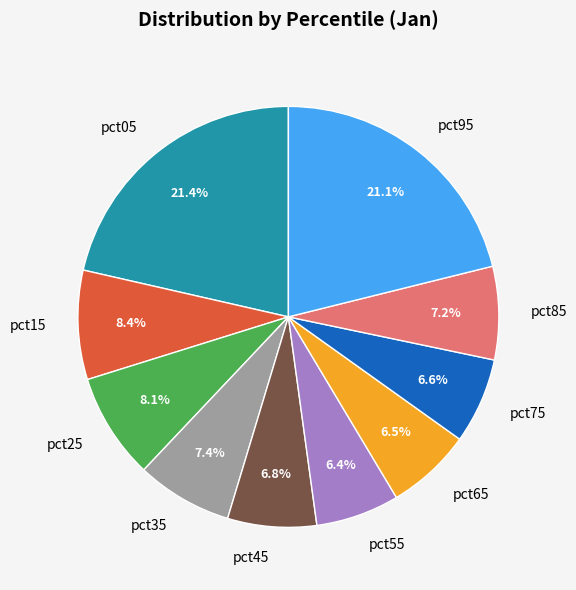

Combined, what portion of the pie is pct55 and pct75?

13.0%